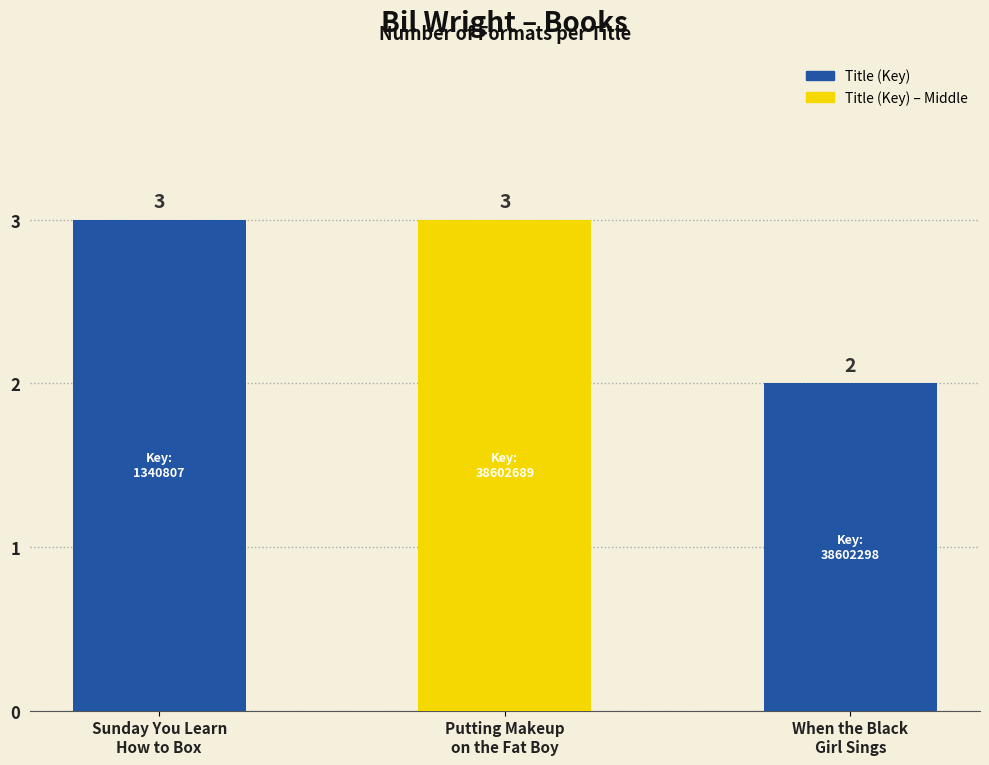

What is the difference between the maximum and minimum values?

1